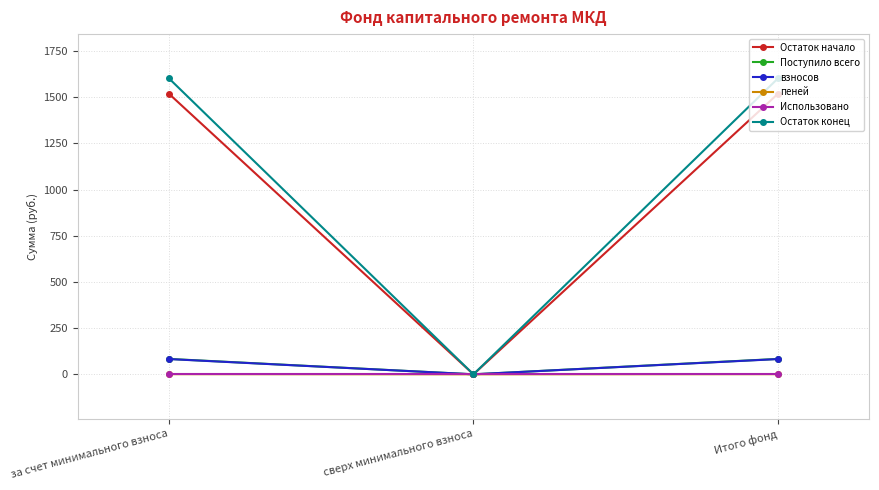

What is the value of the Поступило всего point at the 3rd from the left?

83.4